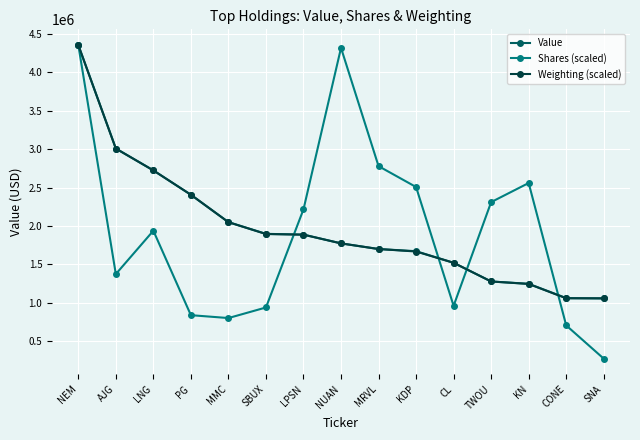

After their last crossing, which series has the higher values: Weighting (scaled) or Shares (scaled)?

Weighting (scaled)